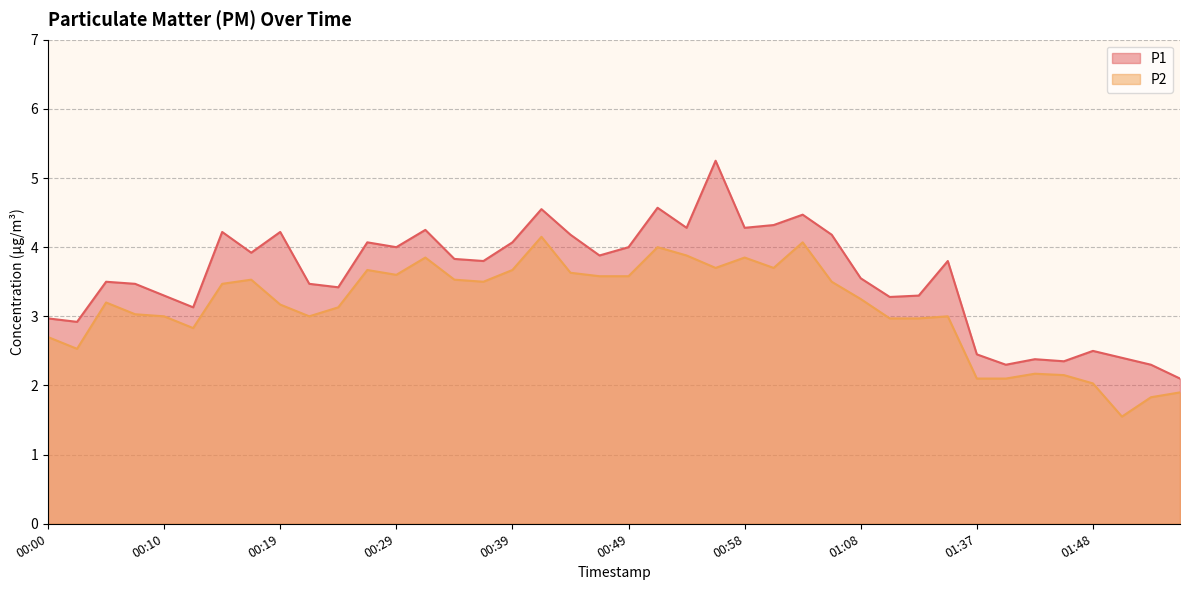

What is the sum of the P2 values at 00:36 and 01:42?

5.7